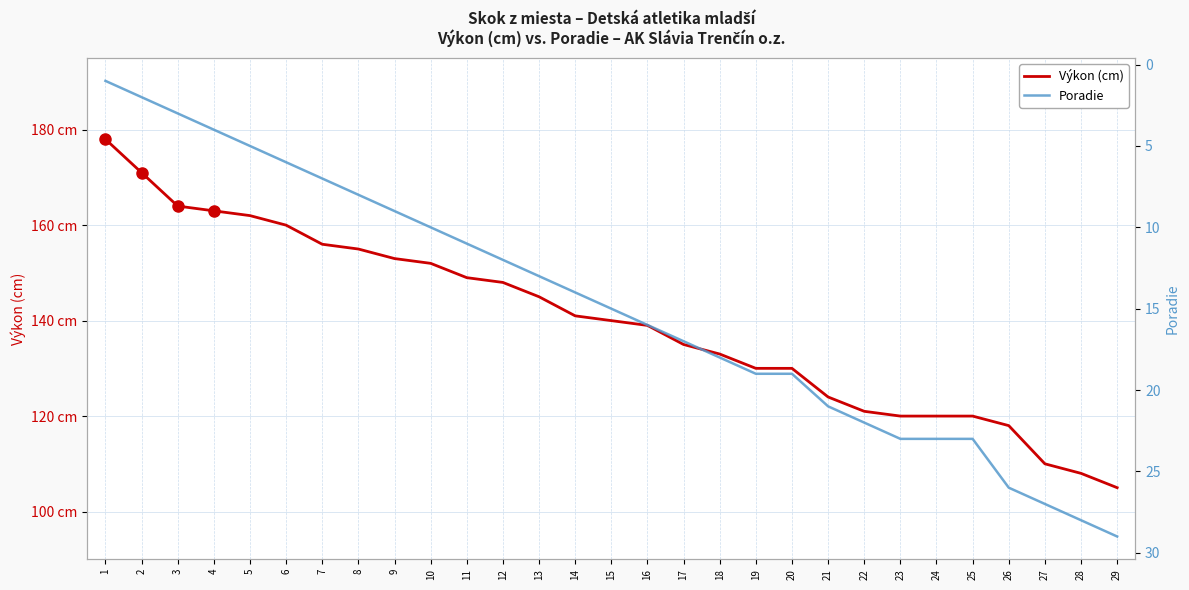

Rank the series by their maximum value, from highest to lowest.

Výkon (cm), Poradie